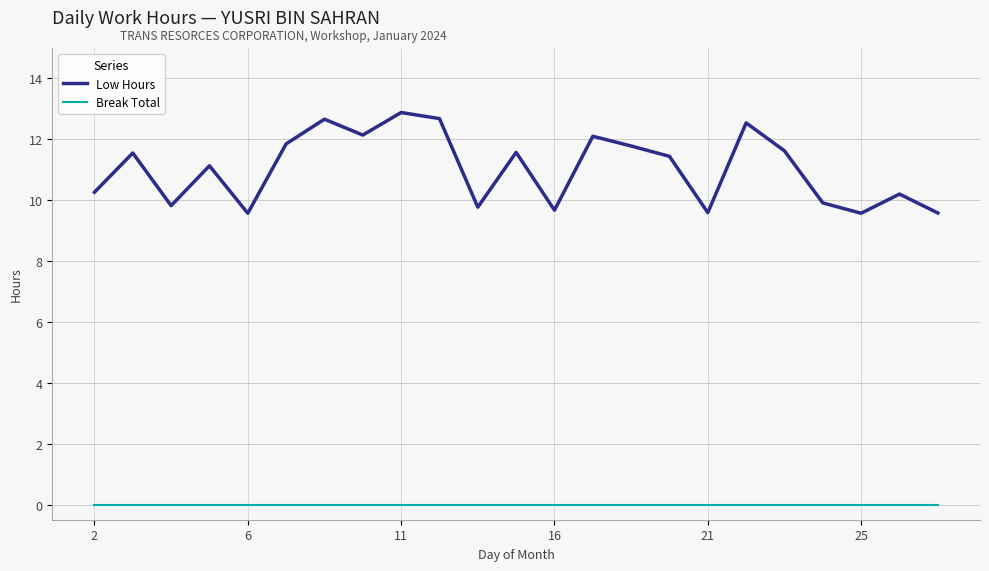

Rank the series by their maximum value, from highest to lowest.

Low Hours, Break Total